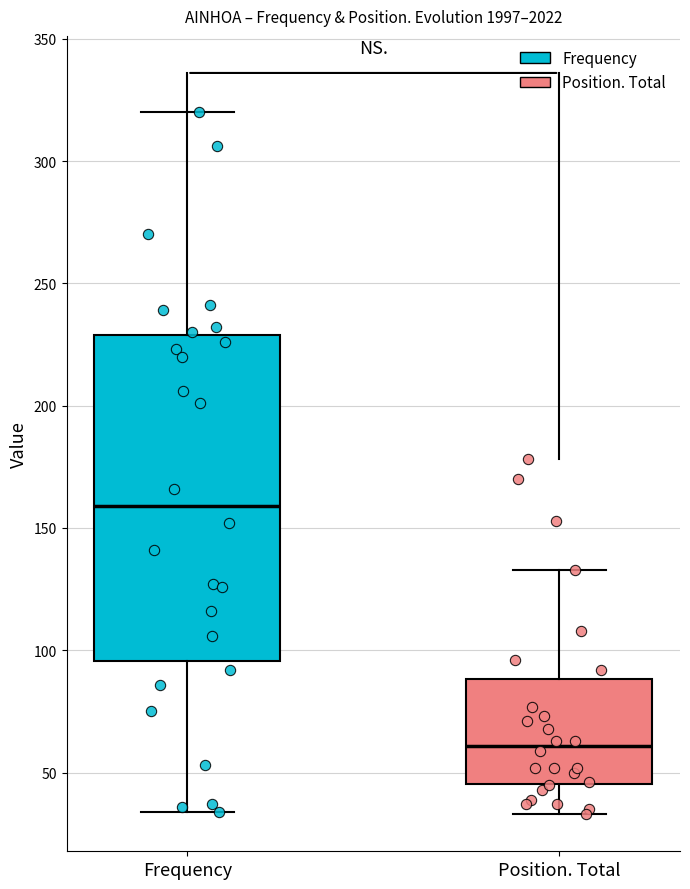

Reading left to right, read every box against the y-axis: the position of its median line, the range the box covers, and the ends of its whiskers. The values are not printed on the chart, so give them approximately, as read against the axis.

Frequency: median 160, box 95 to 230, whiskers 35 to 320
Position. Total: median 60, box 45 to 90, whiskers 35 to 135